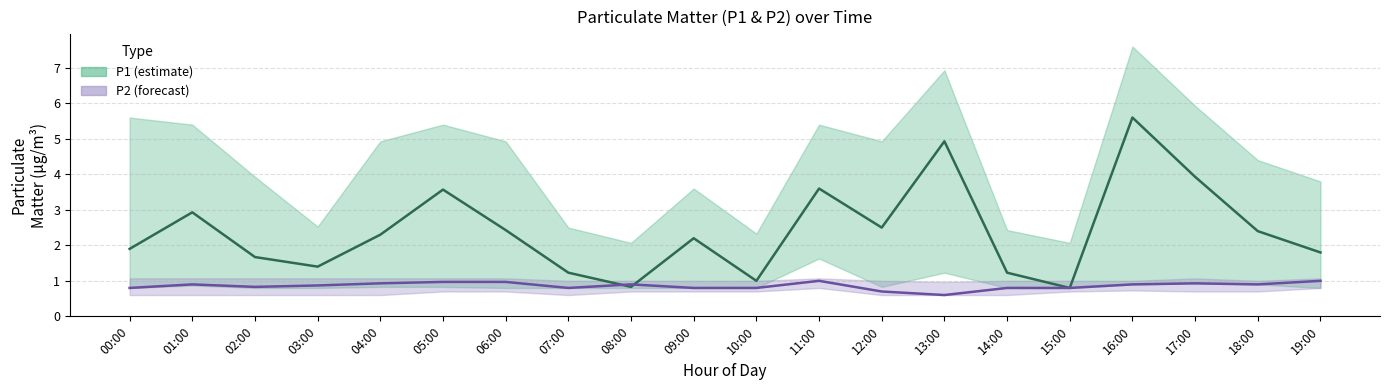

Which series ends up on top after the final intersection of P2 and P1?

P1